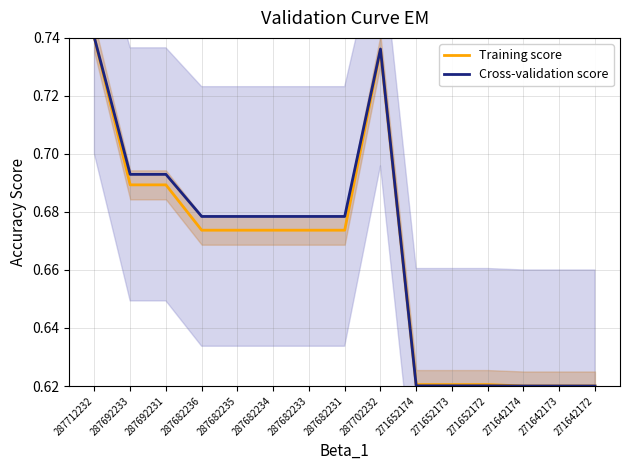

How many times do Training score and Cross-validation score cross each other?

1